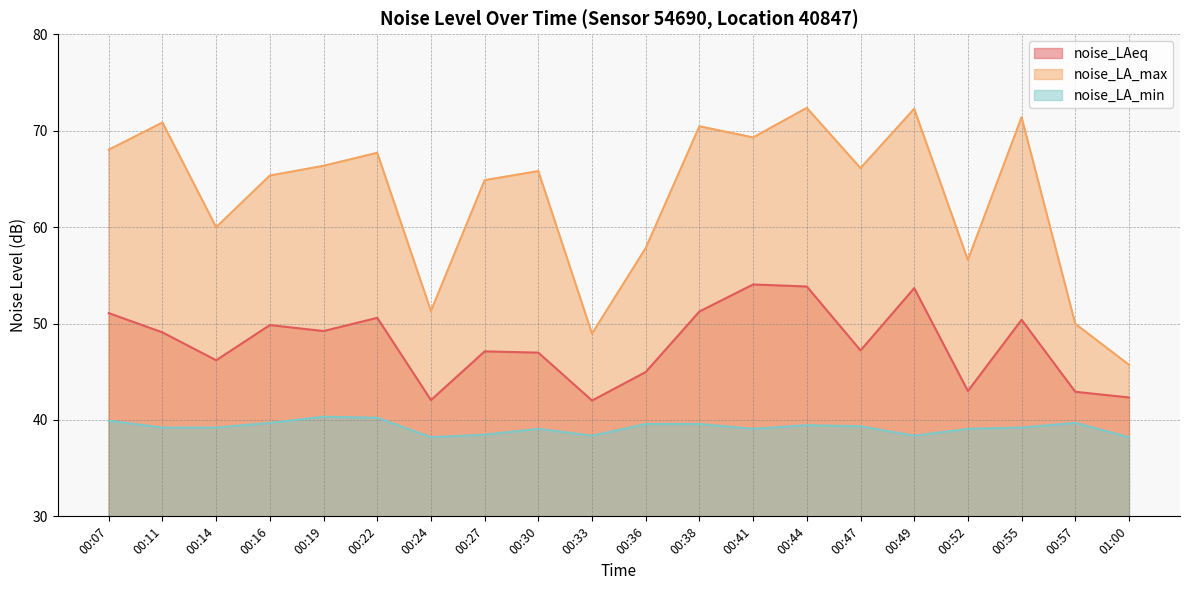

How many lines are shown in the chart?

3